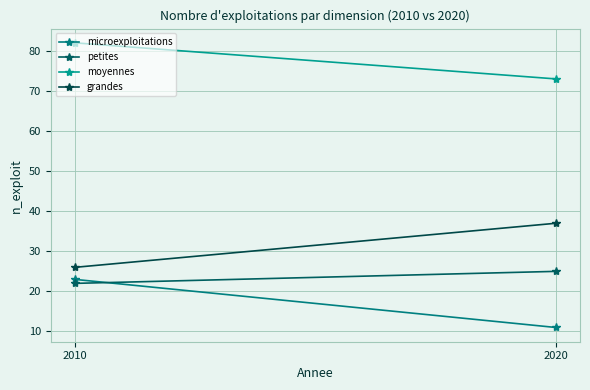

What is the difference between the maximum and minimum values in the microexploitations series?

12